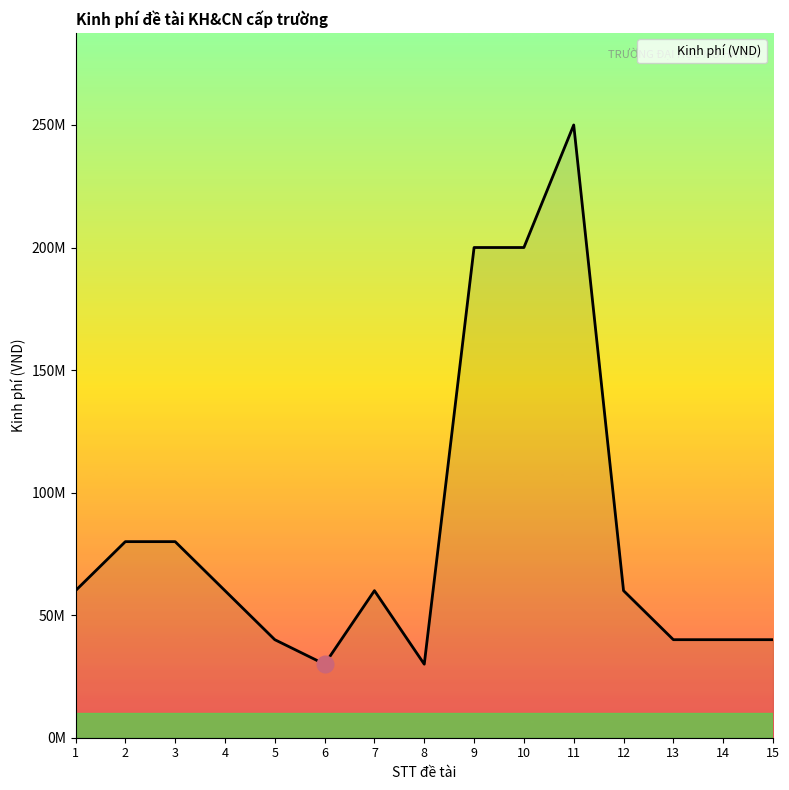

How many series are shown in this chart?

1